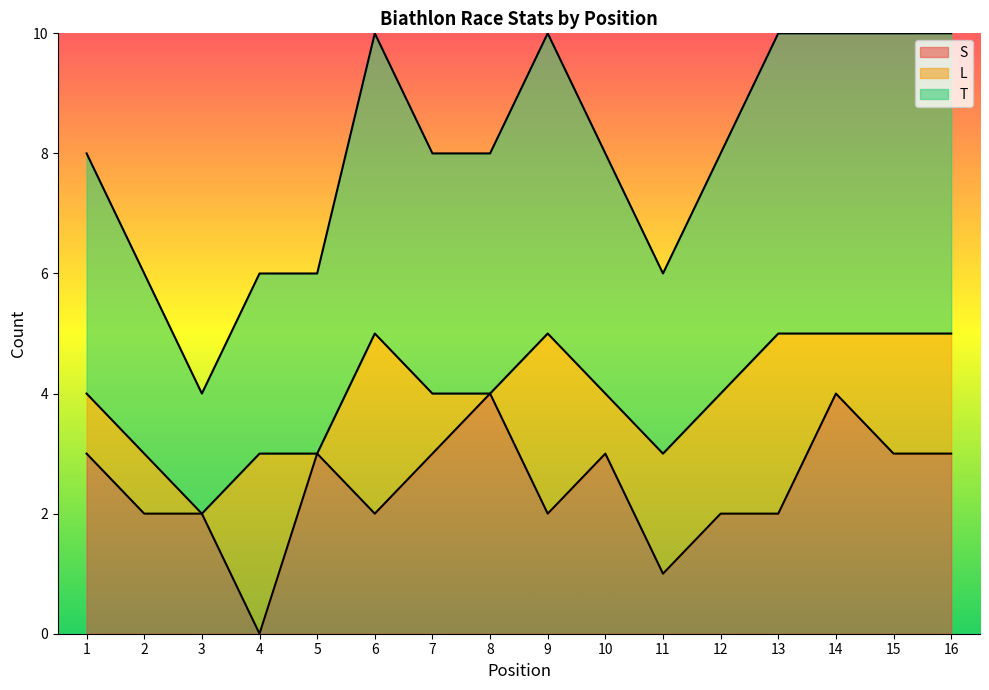

Where is the first local maximum for S?

5